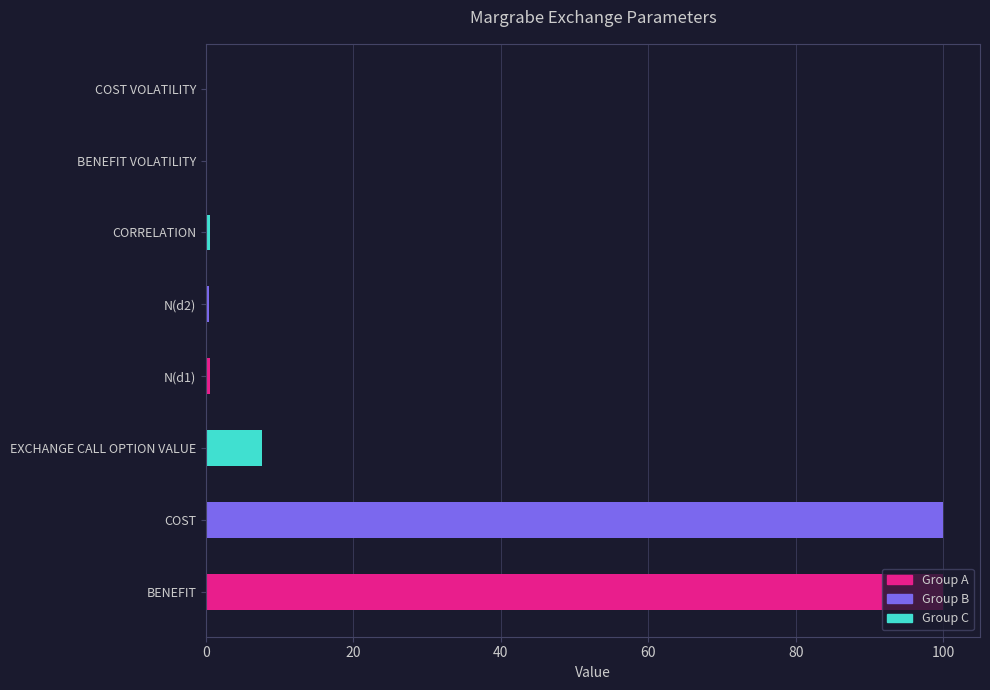

True or false: the data shows 45.5 at BENEFIT.

False